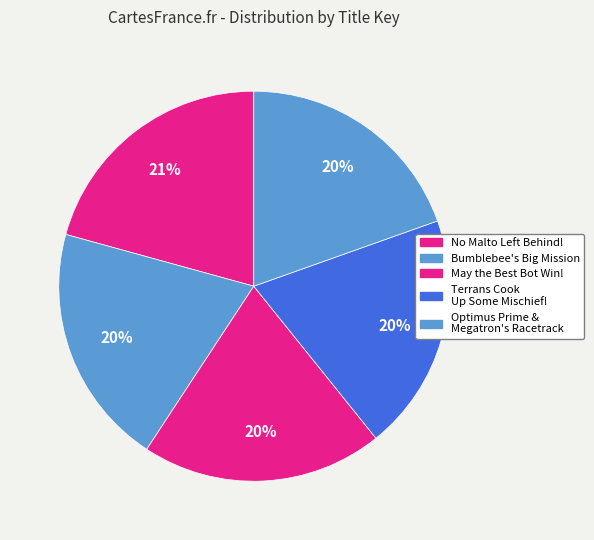

What is the largest slice in the pie chart?

No Malto Left Behind!